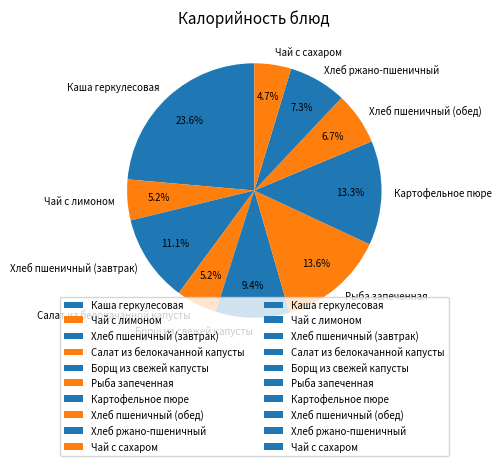

What is the smallest slice in the pie chart?

Чай с сахаром